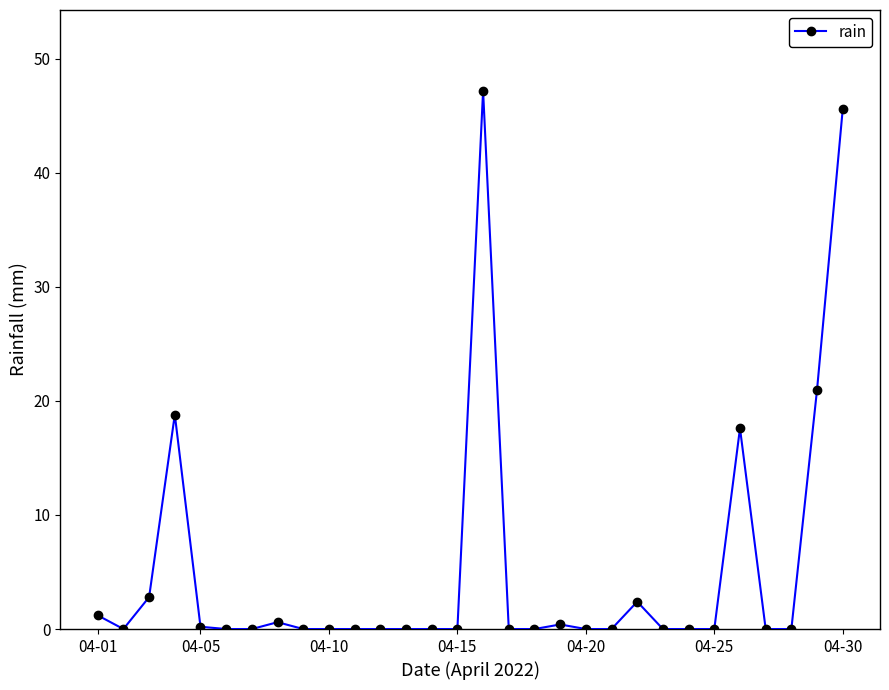

What is the difference between the maximum and second lowest values?

47.2